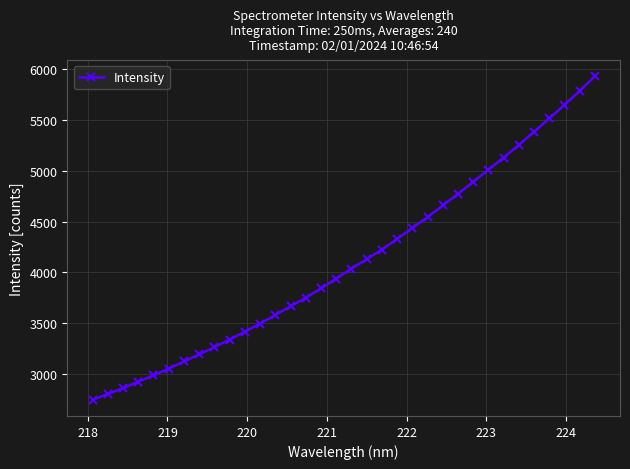

What is the difference between the second highest and minimum values?

3039.5